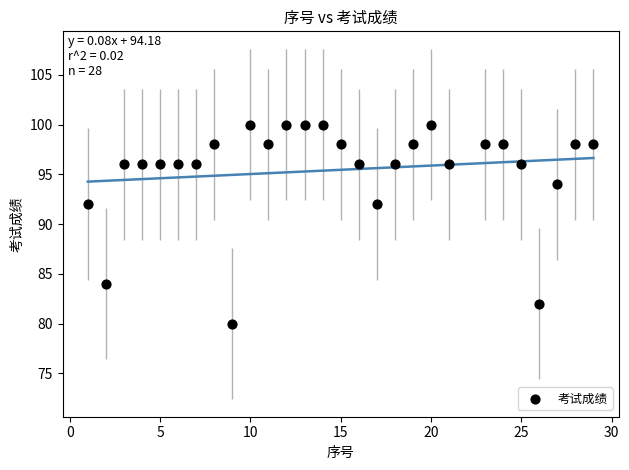

What is the range of X values (max minus min)?

28